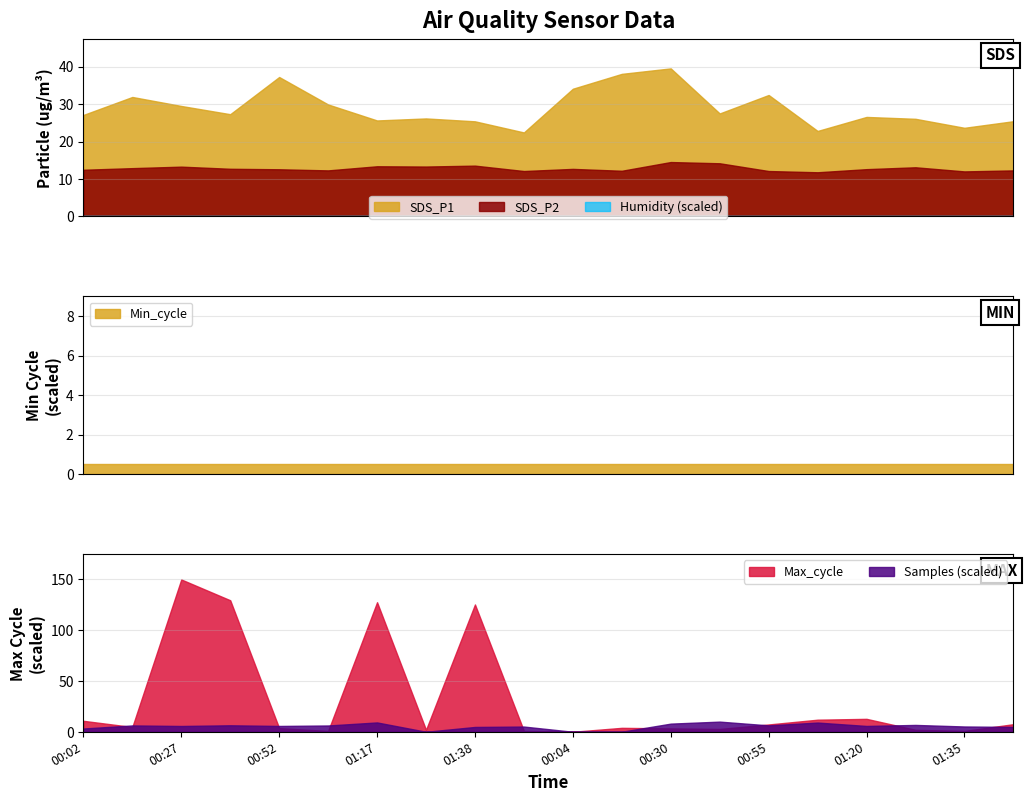

Does the chart have visible grid lines?

Yes